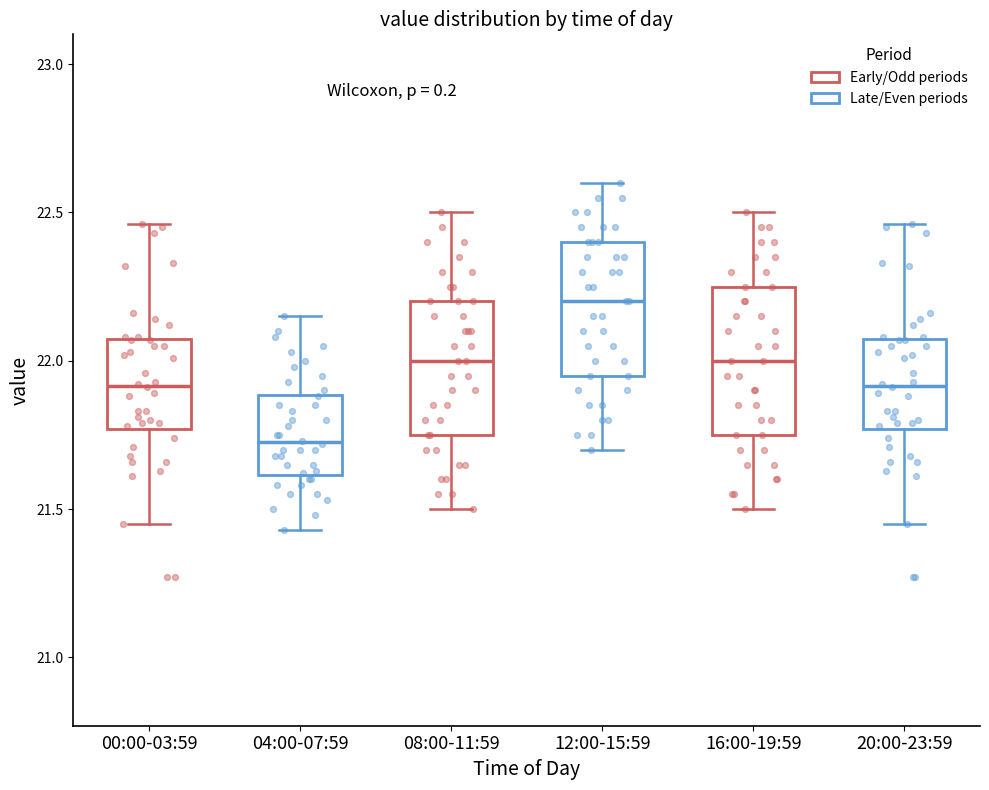

Which box is the tallest, from its lower edge to its upper edge?

16:00-19:59